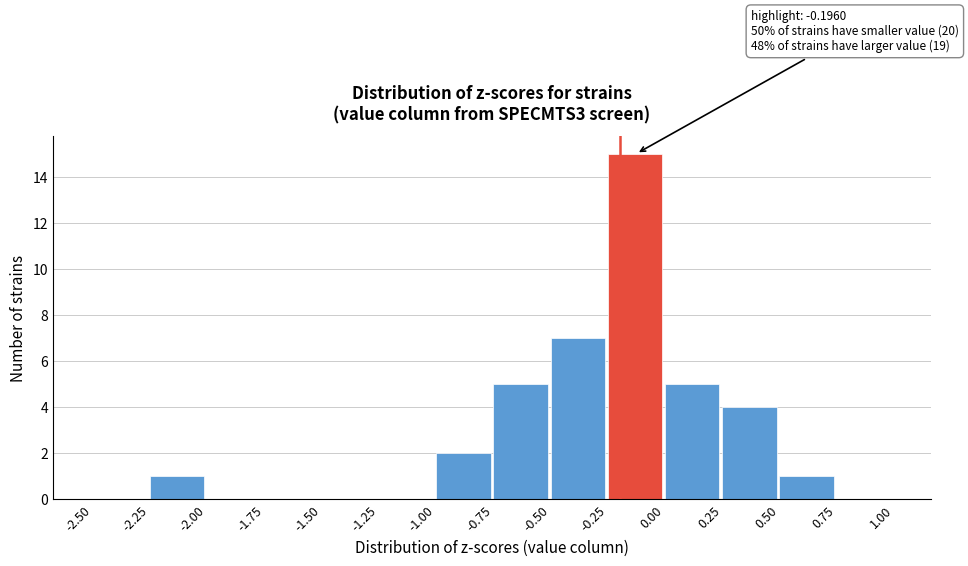

Over which range of the x-axis is the bar tallest?

-0.25 to 0.00